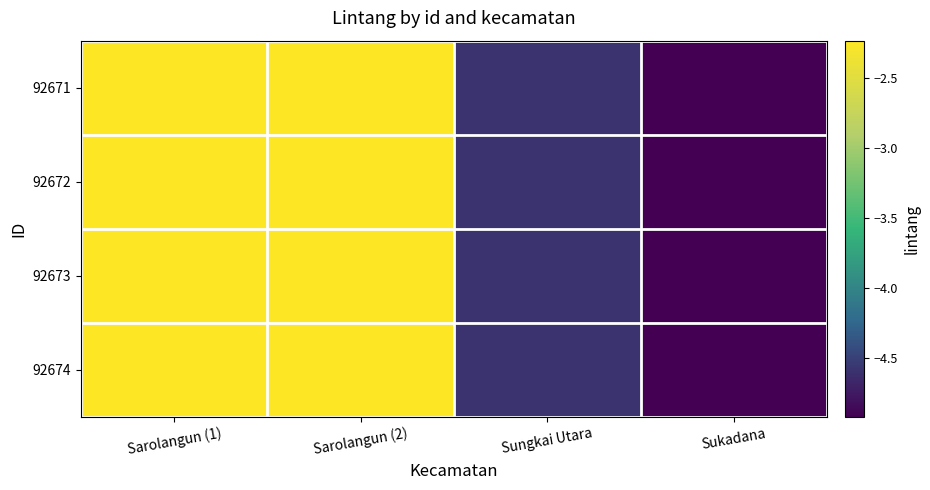

Reading left to right, list all the values displayed in this chart.

92671: Sarolangun (1)=-2.2	Sarolangun (2)=-2.2	Sungkai Utara=-4.6	Sukadana=-4.9
92672: Sarolangun (1)=-2.2	Sarolangun (2)=-2.2	Sungkai Utara=-4.6	Sukadana=-4.9
92673: Sarolangun (1)=-2.2	Sarolangun (2)=-2.2	Sungkai Utara=-4.6	Sukadana=-4.9
92674: Sarolangun (1)=-2.2	Sarolangun (2)=-2.2	Sungkai Utara=-4.6	Sukadana=-4.9